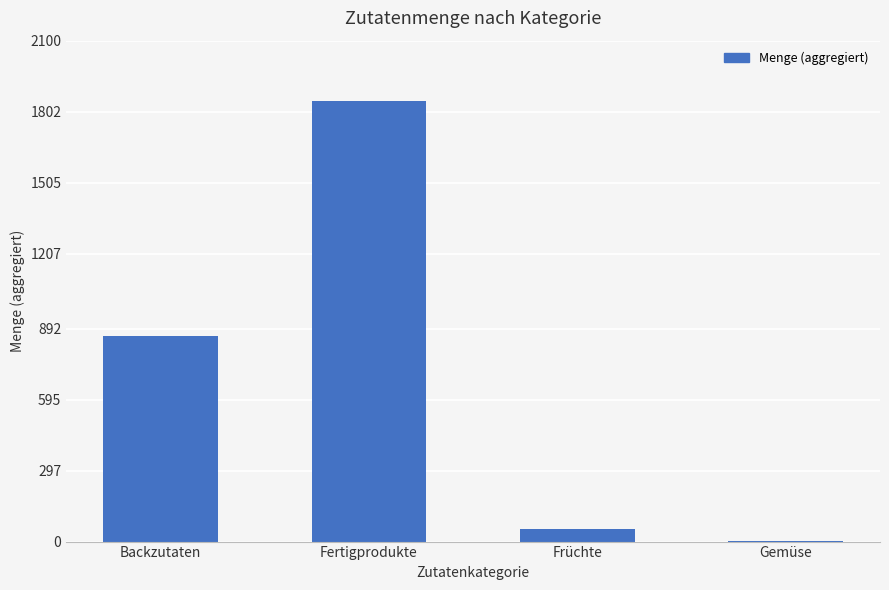

Approximately how many times larger is the value at Backzutaten compared to Fertigprodukte?

0.5